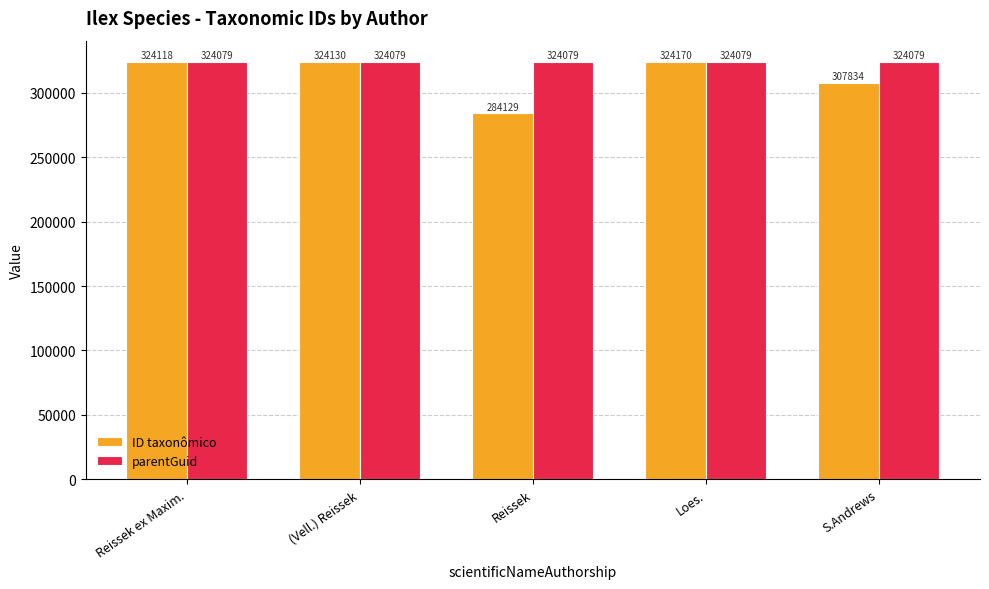

Is the value of parentGuid at Loes. greater than the value of ID taxonômico at Loes.?

No